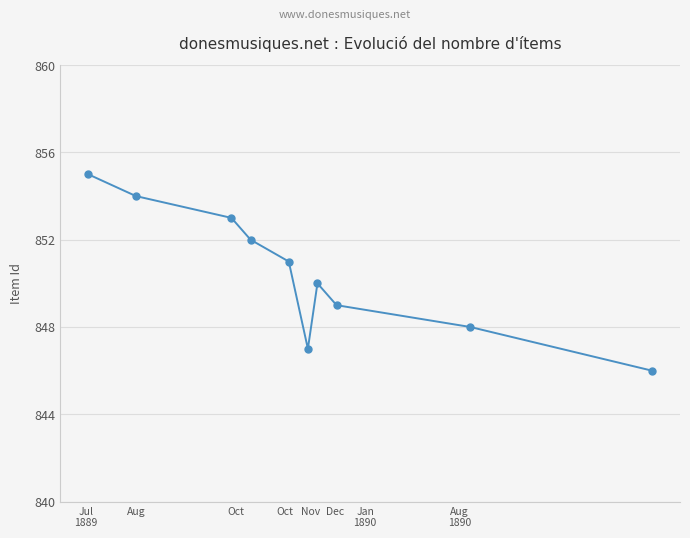

What is the value of the 5th point from the left?

851